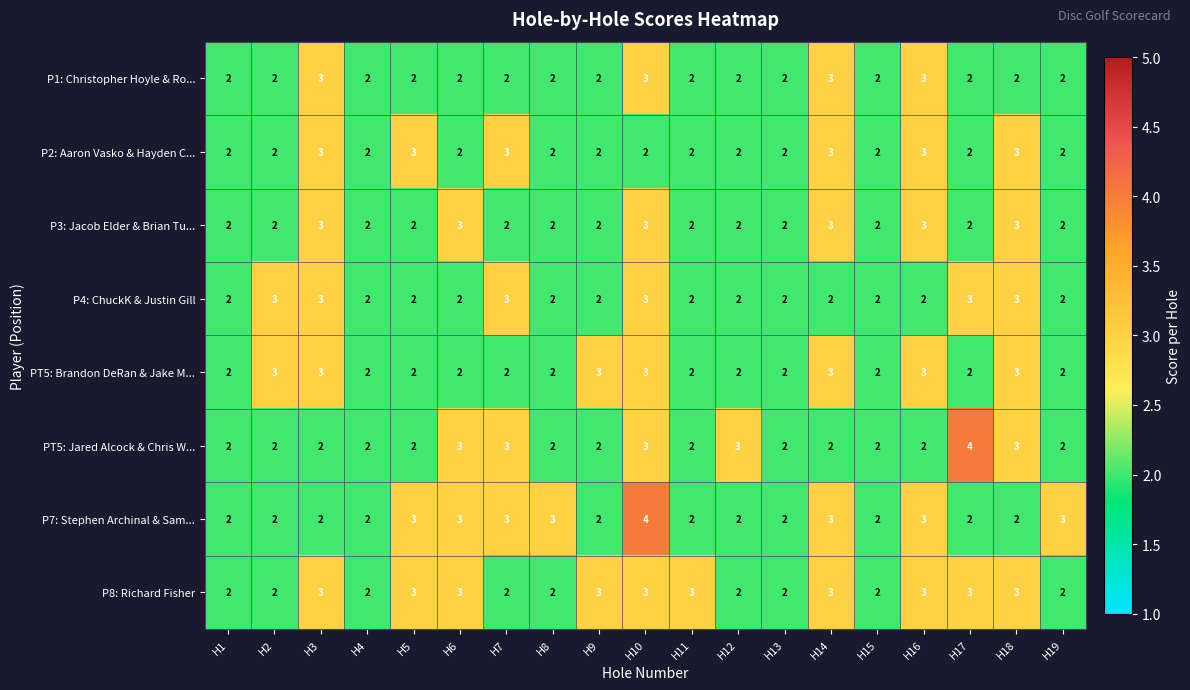

What is the greatest value displayed?

4